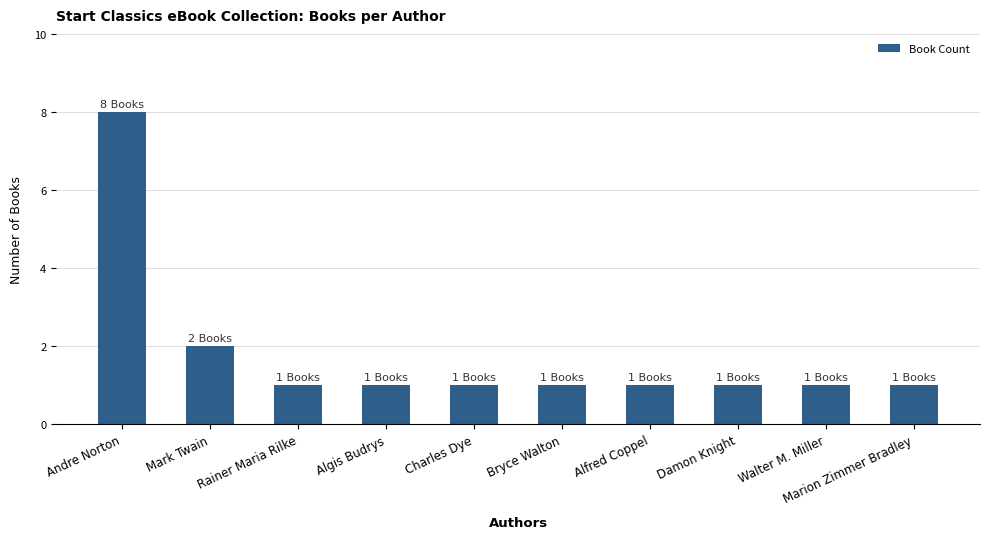

Count the values in the range 1 to 2.

9